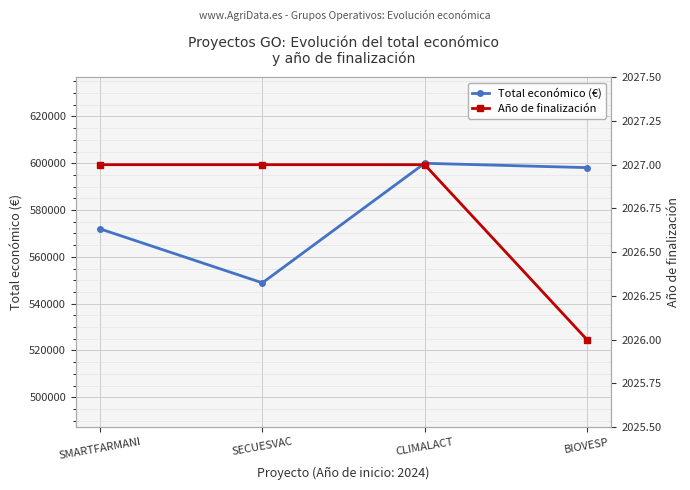

What is the label of the 2nd point from the left?

SECUESVAC